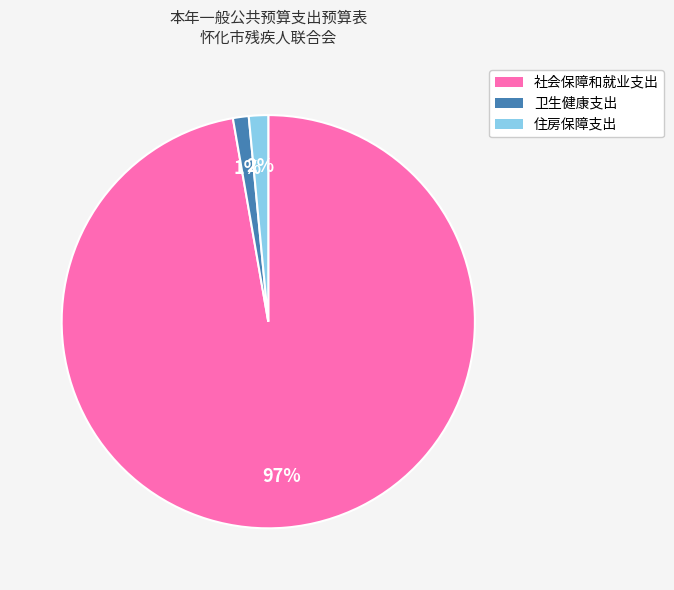

To the nearest percent, what percentage of the pie is 社会保障和就业支出?

97%